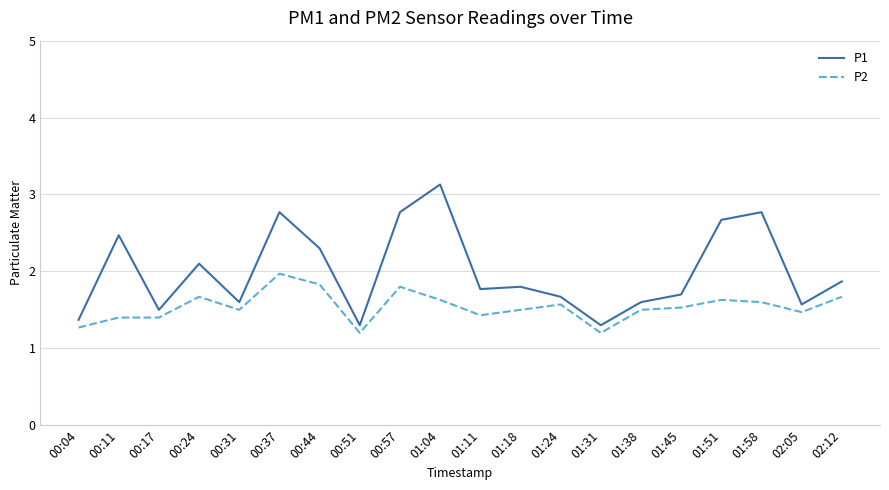

True or false: P1 and P2 intersect in this chart.

False